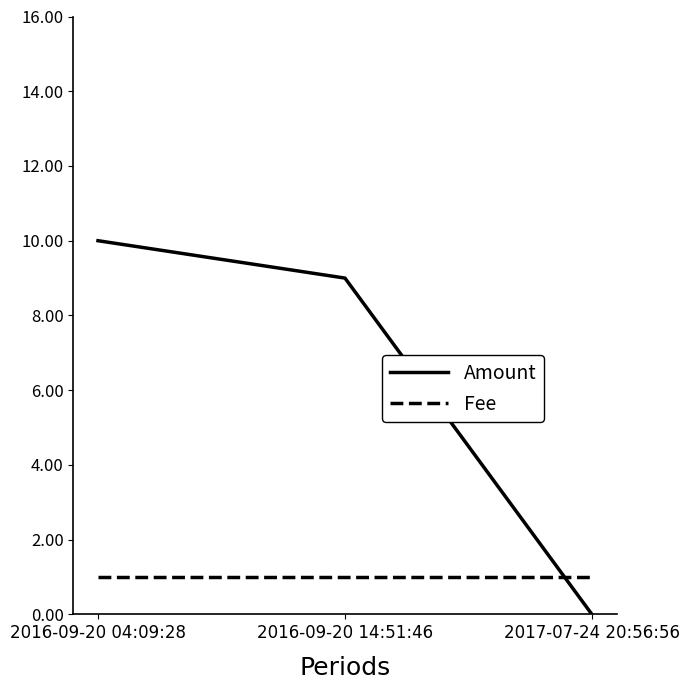

Is the value of Fee at 2016-09-20 14:51:46 greater than the value of Amount at 2017-07-24 20:56:56?

Yes